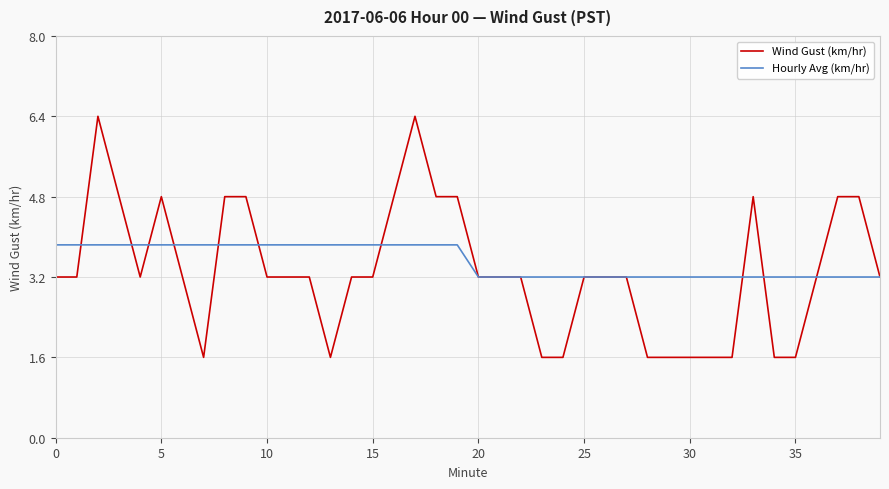

What is the difference between the maximum and minimum values in the Hourly Avg (km/hr) series?

0.6